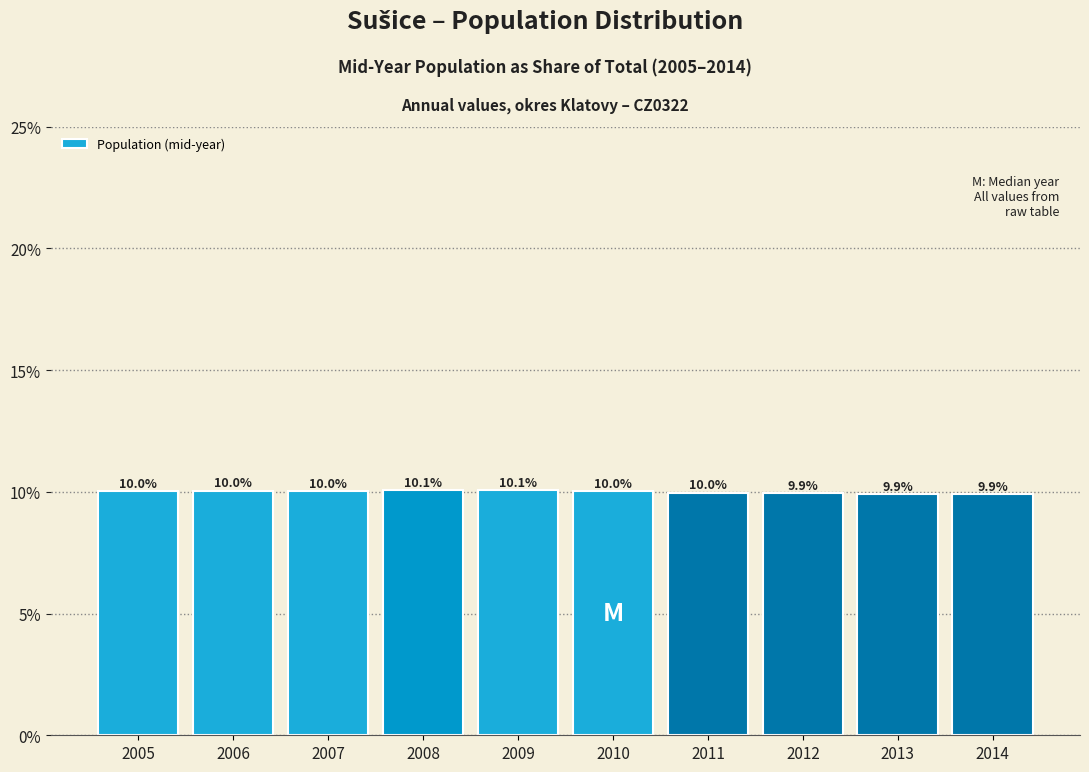

Reading left to right, list all the values displayed in this chart.

10.0	10.0	10.0	10.1	10.1	10.0	10.0	9.9	9.9	9.9